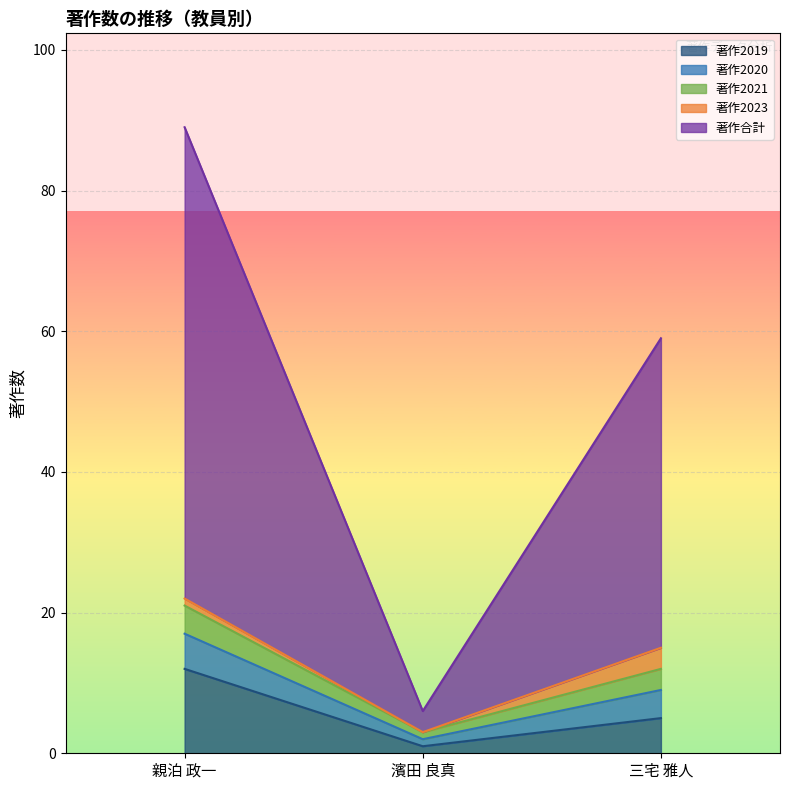

What is the total value across all series at 三宅 雅人?

59